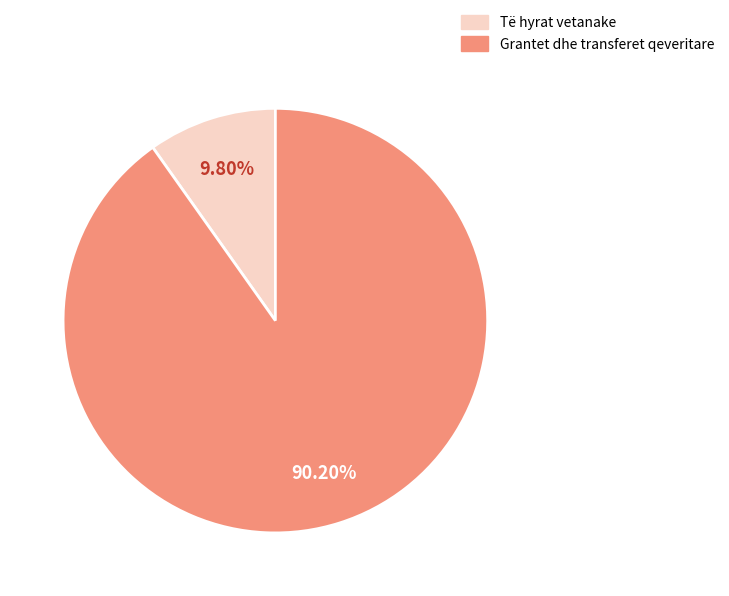

How much of the chart is everything except Të hyrat vetanake?

90.2%